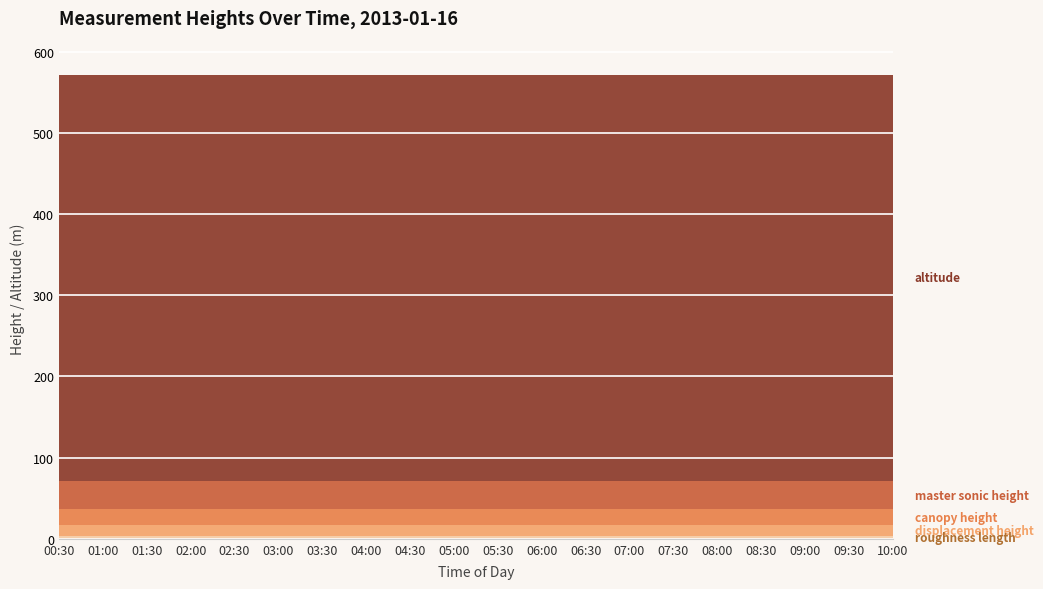

At which label is master_sonic_height closest to 35?

00:30